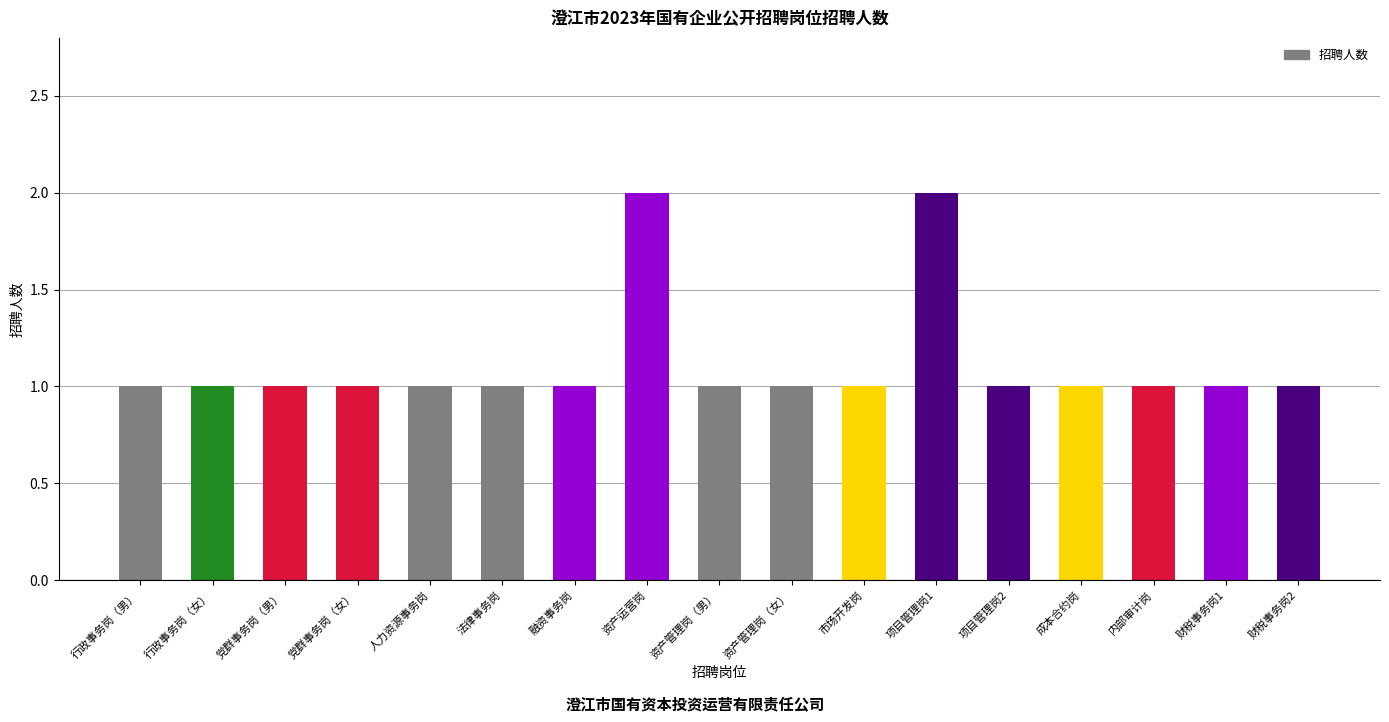

Read the value at 行政事务岗（男）.

1